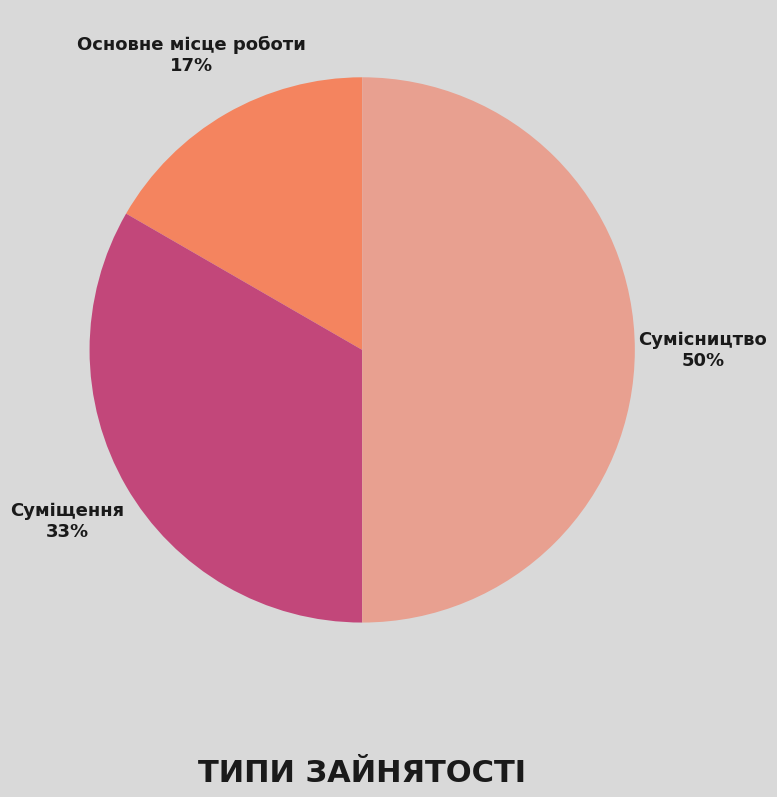

To the nearest percent, what is the difference between the largest and smallest slice percentages?

33%